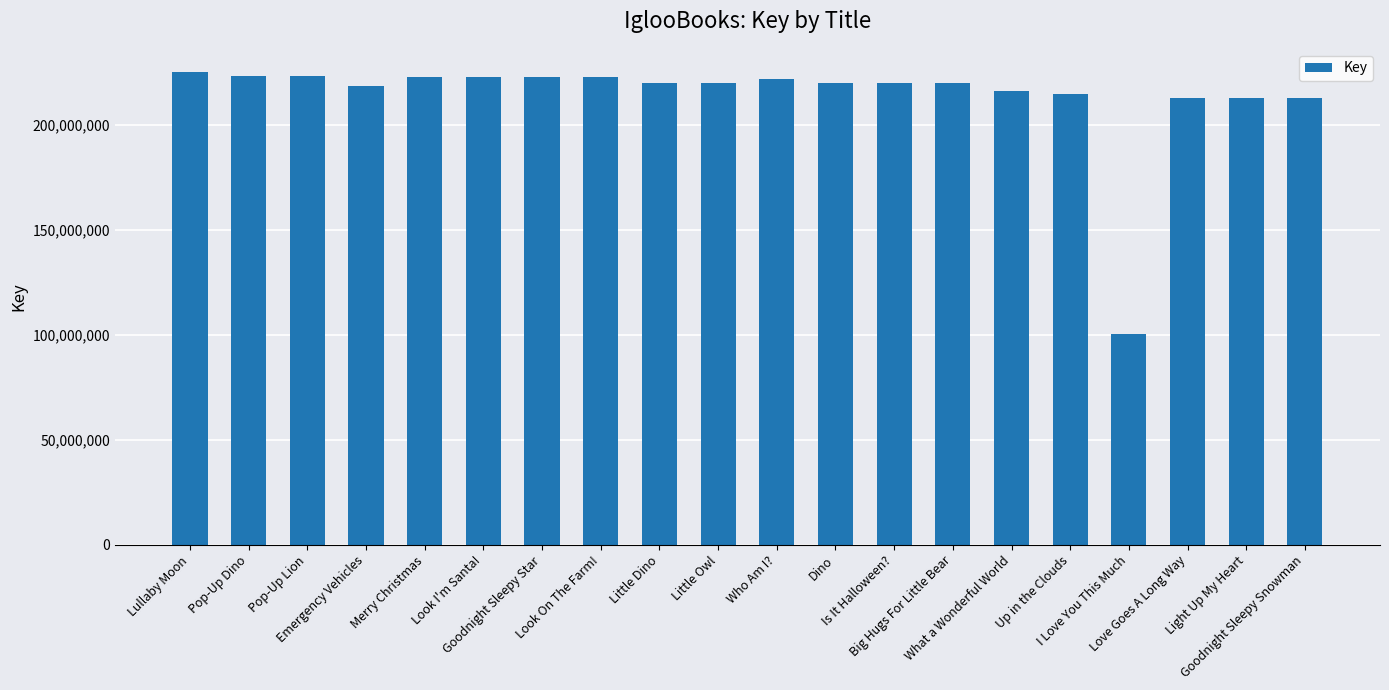

What is the difference between the values at Emergency Vehicles and Look I'm Santa!?

4327765